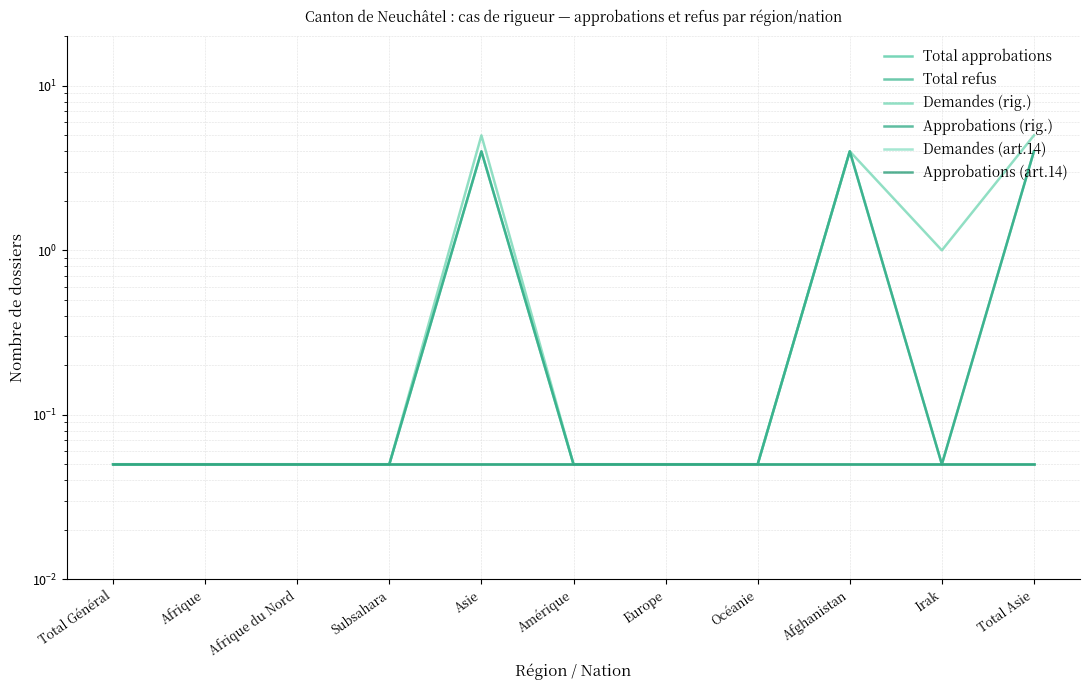

At how many categories does at least one series exceed 4?

2